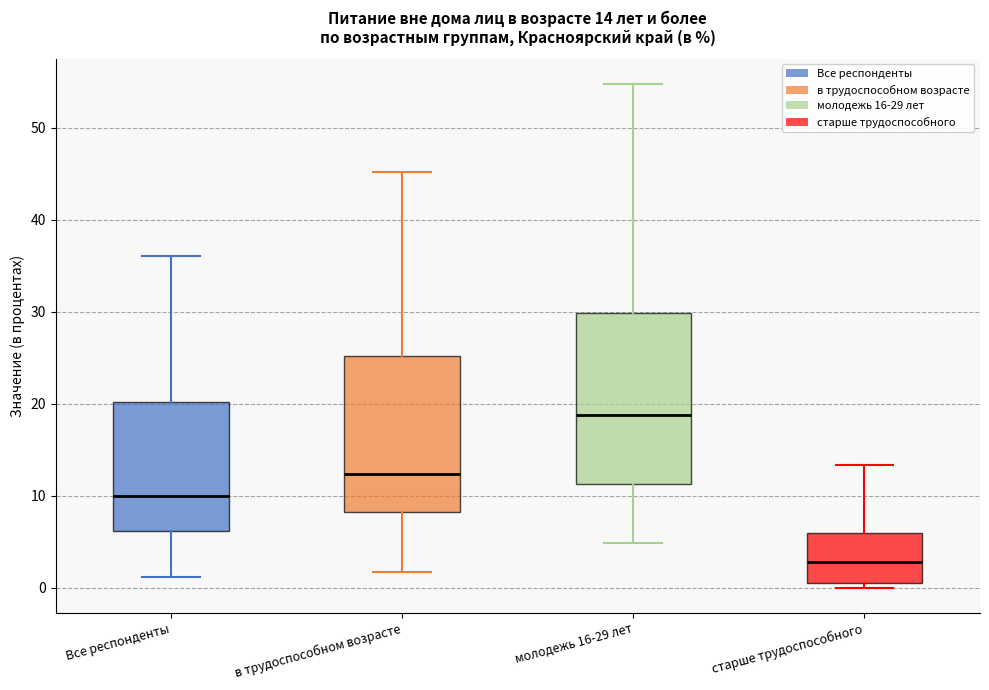

Comparing the boxes themselves (not the whiskers), which one is the tallest?

молодежь 16-29 лет